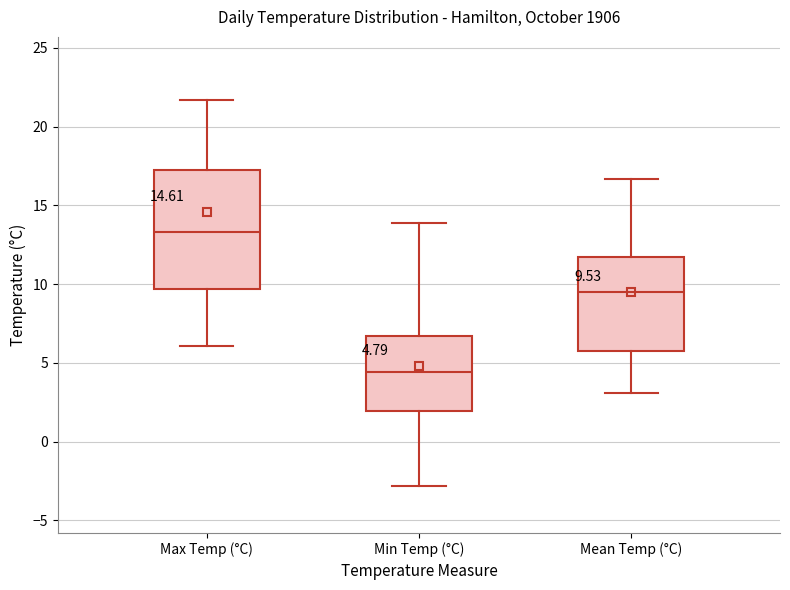

Comparing the boxes themselves (not the whiskers), which one is the tallest?

Max Temp (°C)